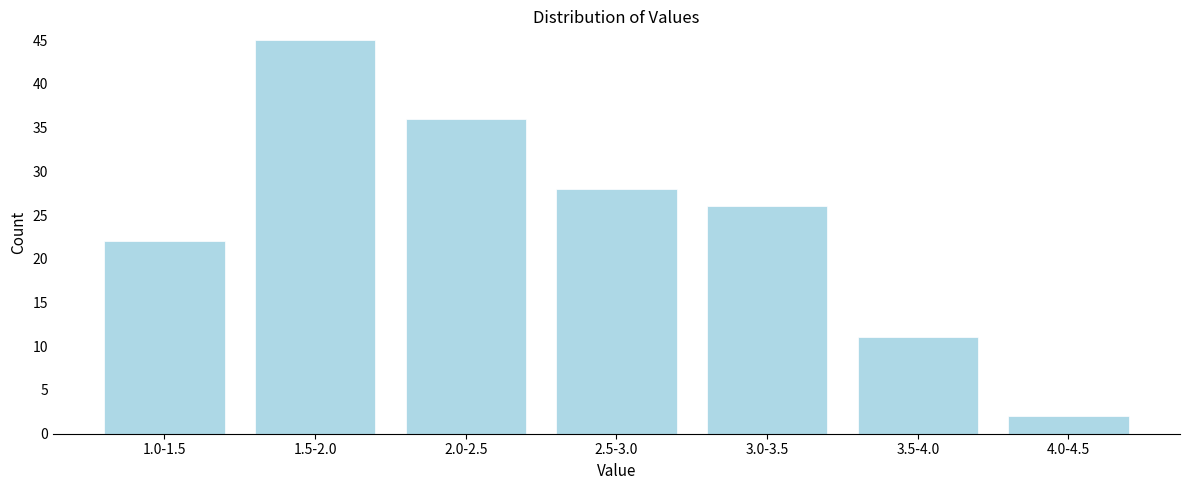

Reading right to left, what are all the values shown in this chart?

4.0-4.5=2	3.5-4.0=11	3.0-3.5=26	2.5-3.0=28	2.0-2.5=36	1.5-2.0=45	1.0-1.5=22